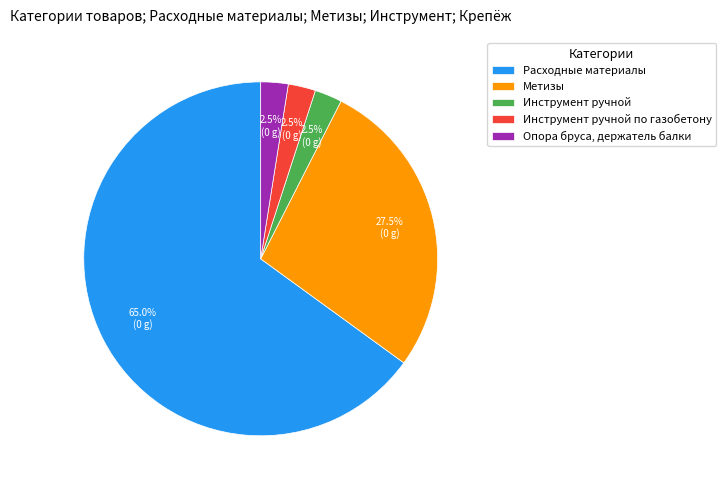

Is there any slice that represents more than half of the pie?

Yes